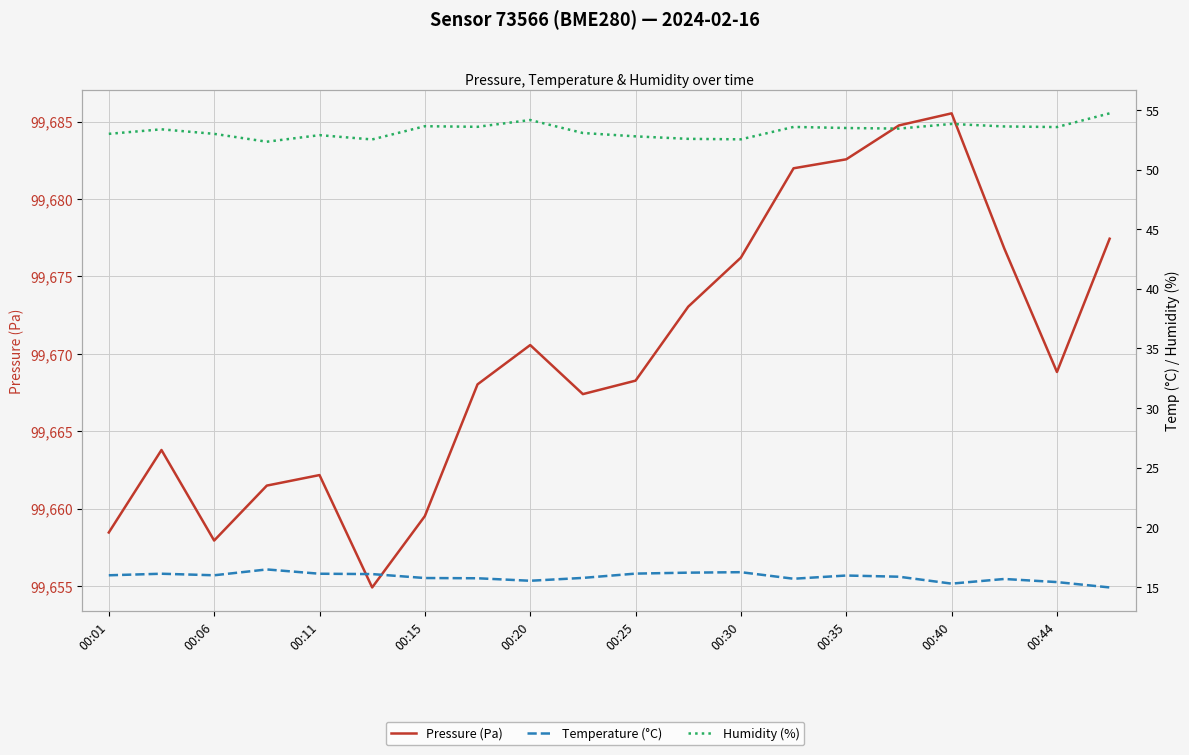

At which category does the chart reach its peak across all series?

00:40